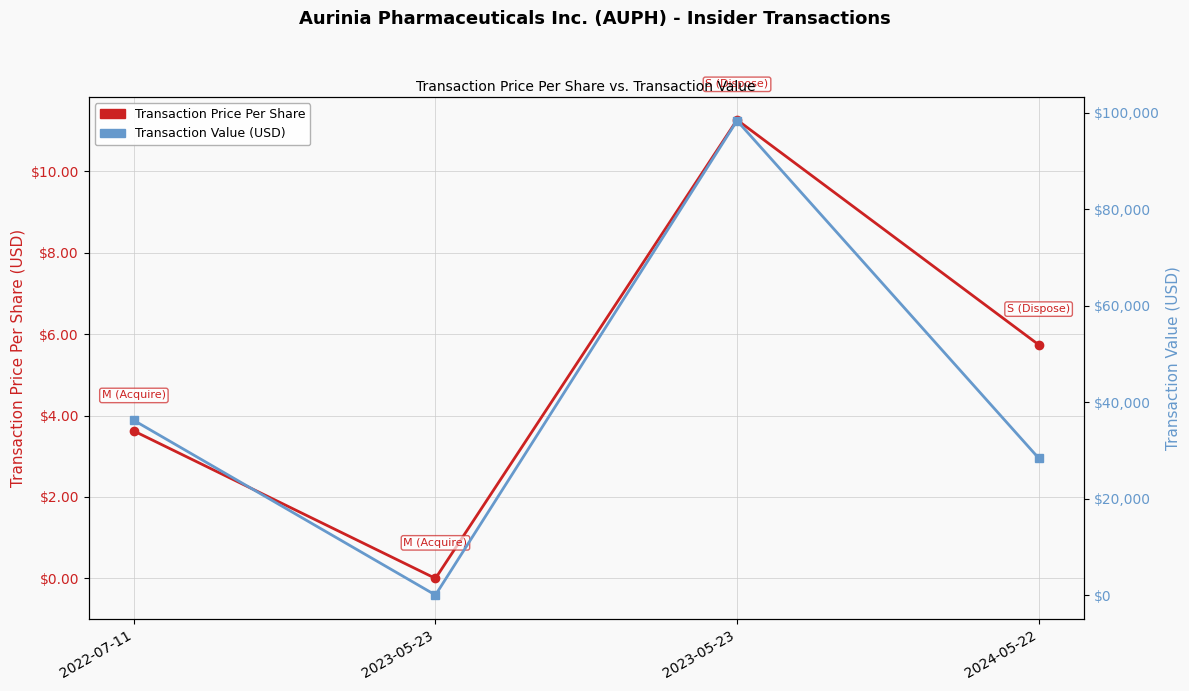

At how many categories does at least one series exceed 75345?

1